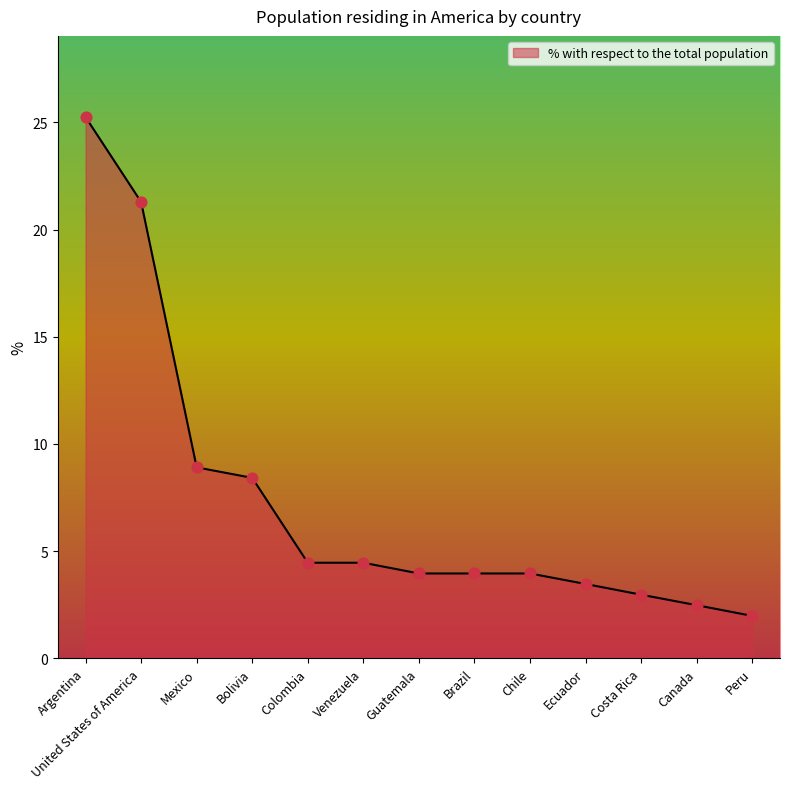

What is the change in value from Colombia to Brazil?

-0.5